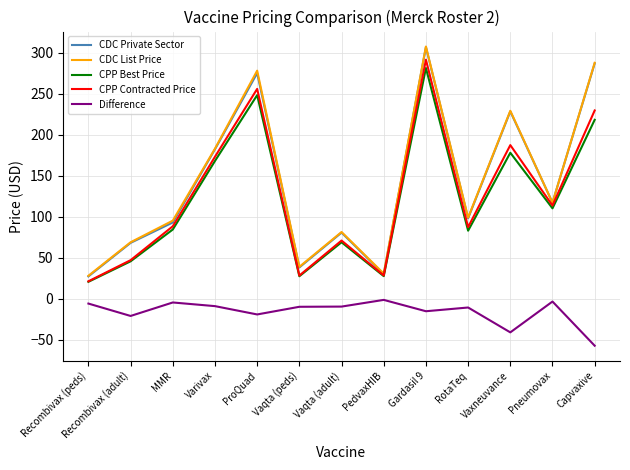

What position from the right is Recombivax (adult)?

12